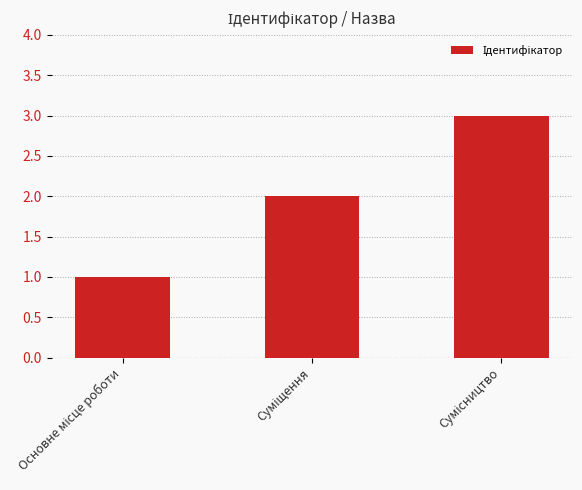

What is the value of the 3rd bar from the left?

3